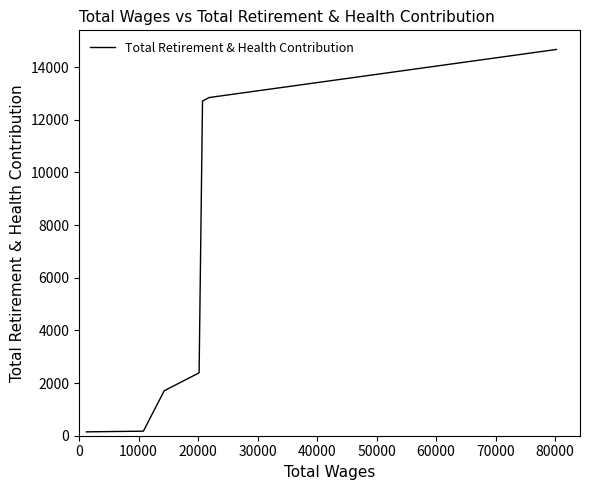

What is the difference between the second highest and minimum values?

12695